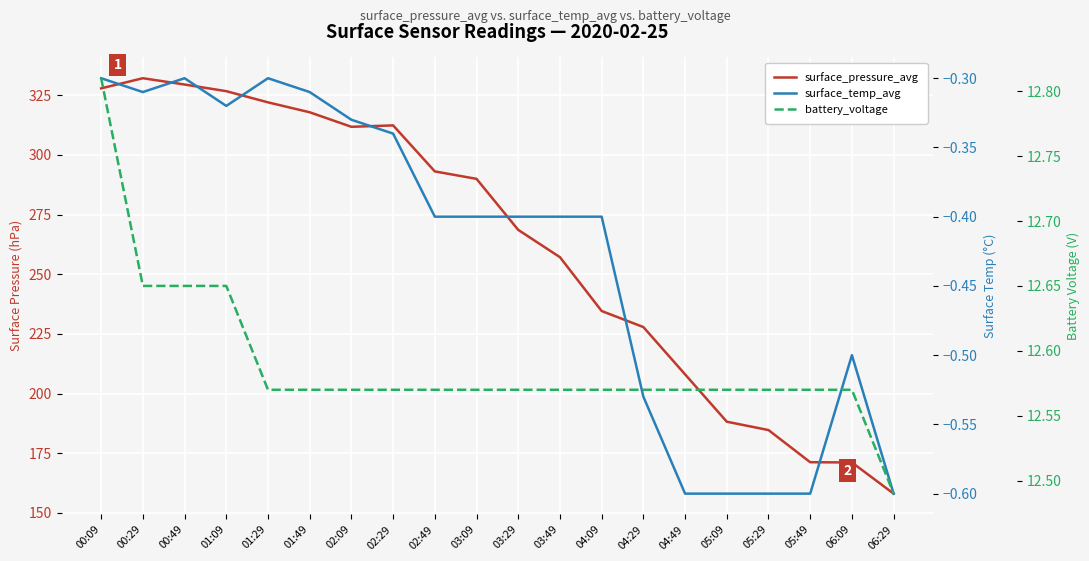

Reading right to left, transcribe all the data shown in this chart.

surface_pressure_avg: 158.1	171.1	171.2	184.7	188.2	208.1	227.9	234.6	257.2	268.6	290.0	293.1	312.4	311.8	317.9	322.1	326.7	329.5	332.2	327.9
surface_temp_avg: -0.6	-0.5	-0.6	-0.6	-0.6	-0.6	-0.5	-0.4	-0.4	-0.4	-0.4	-0.4	-0.3	-0.3	-0.3	-0.3	-0.3	-0.3	-0.3	-0.3
battery_voltage: 12.5	12.6	12.6	12.6	12.6	12.6	12.6	12.6	12.6	12.6	12.6	12.6	12.6	12.6	12.6	12.6	12.7	12.7	12.7	12.8